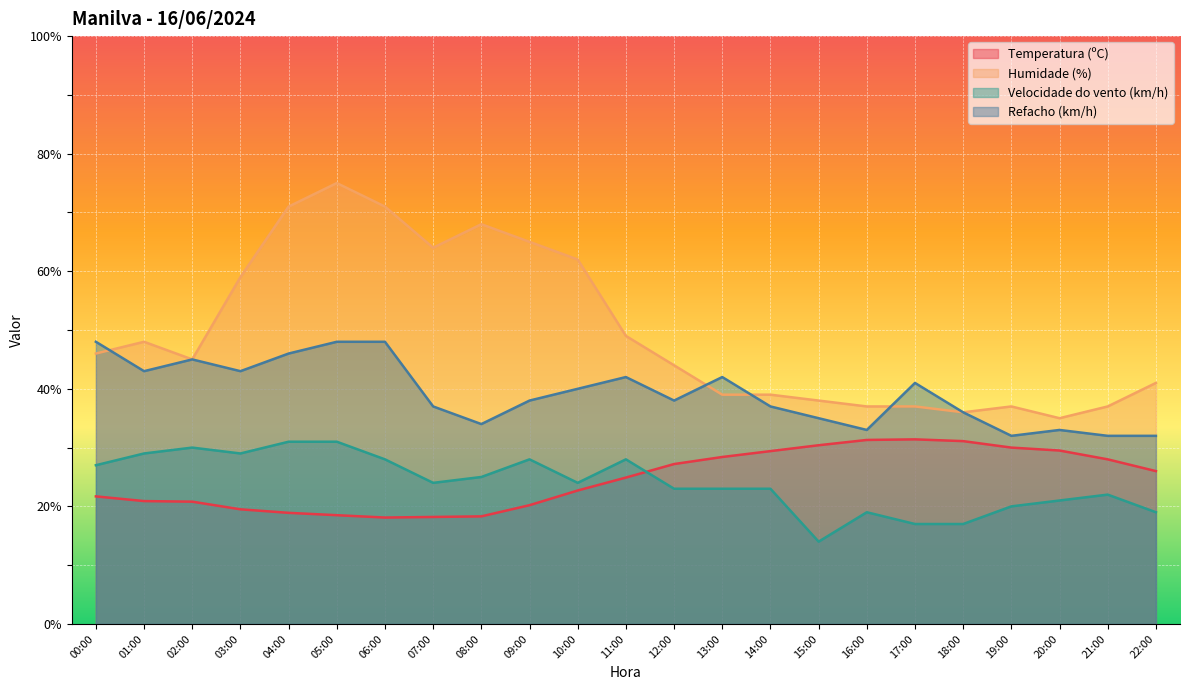

Reading right to left, list all the values displayed in this chart.

Temperatura (ºC): 26.0	28.0	29.5	30.0	31.1	31.4	31.3	30.4	29.4	28.4	27.2	24.9	22.7	20.2	18.3	18.2	18.1	18.5	18.9	19.5	20.8	20.9	21.7
Humidade (%): 41.0	37.0	35.0	37.0	36.0	37.0	37.0	38.0	39.0	39.0	44.0	49.0	62.0	65.0	68.0	64.0	71.0	75.0	71.0	59.0	45.0	48.0	46.0
Velocidade do vento (km/h): 19.0	22.0	21.0	20.0	17.0	17.0	19.0	14.0	23.0	23.0	23.0	28.0	24.0	28.0	25.0	24.0	28.0	31.0	31.0	29.0	30.0	29.0	27.0
Refacho (km/h): 32.0	32.0	33.0	32.0	36.0	41.0	33.0	35.0	37.0	42.0	38.0	42.0	40.0	38.0	34.0	37.0	48.0	48.0	46.0	43.0	45.0	43.0	48.0